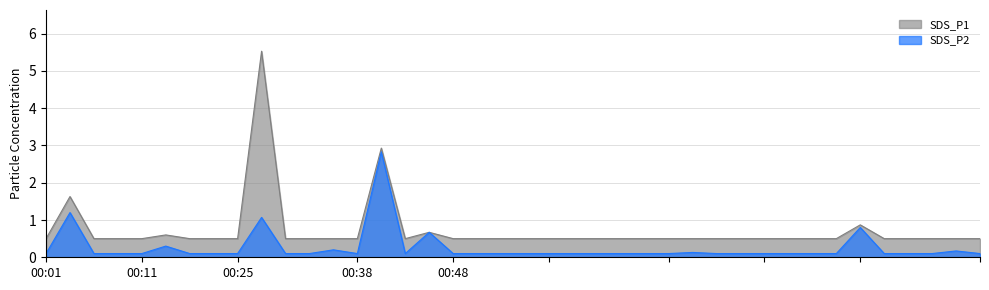

The SDS_P1 series shows 0.5 at 00:30. True or false?

True